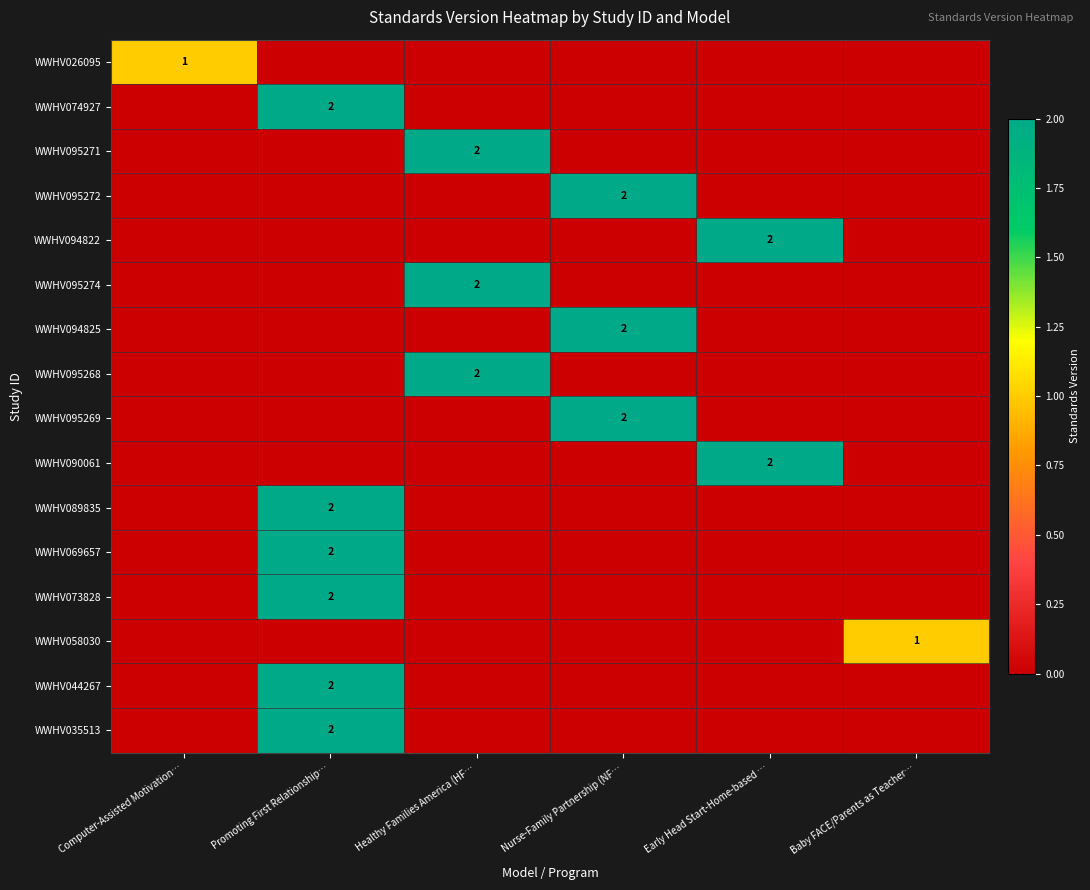

Is the value of WWHV073828 at Early Head Start-Home-based … greater than the value of WWHV094822 at Computer-Assisted Motivation…?

No